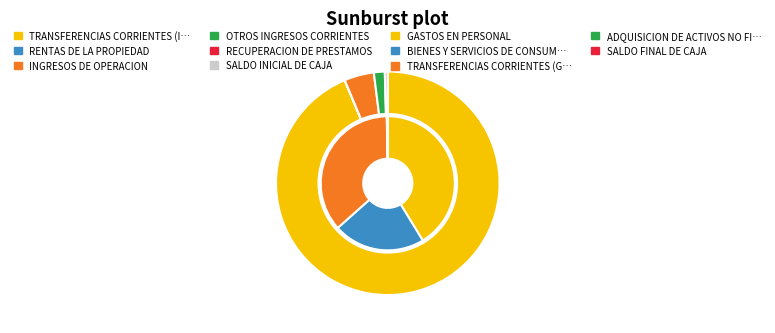

What is the total percentage of OTROS INGRESOS CORRIENTES and RENTAS DE LA PROPIEDAD?

1.6%